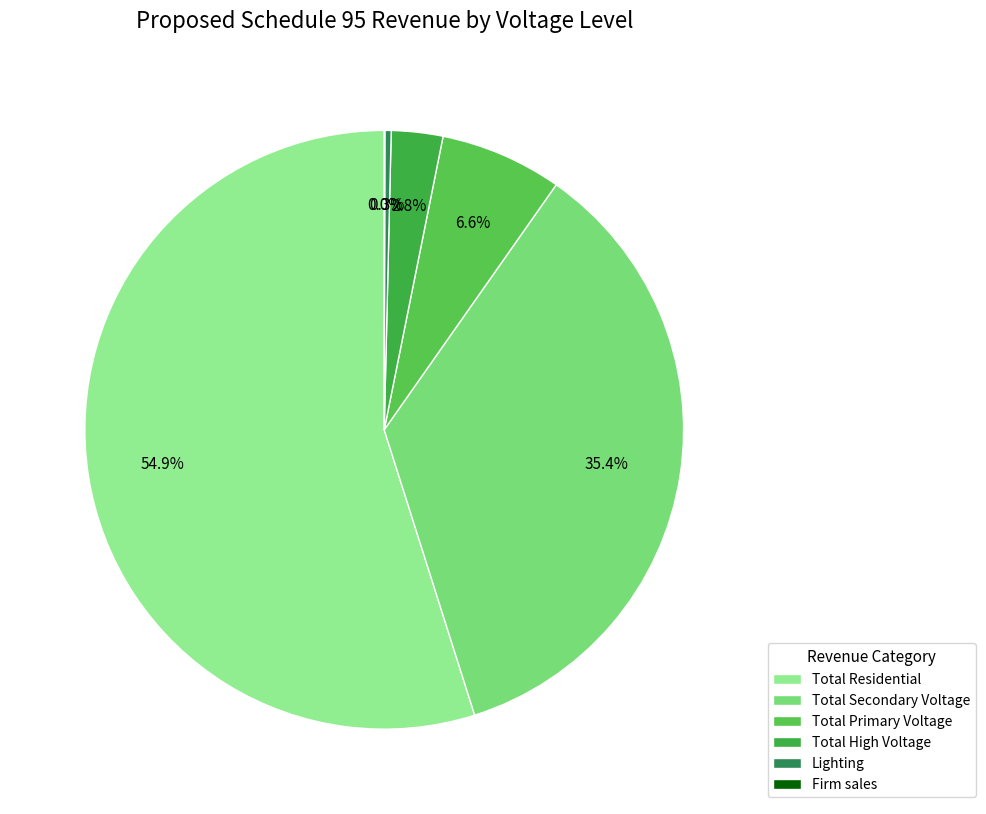

How much of the chart is everything except Firm sales?

100.0%